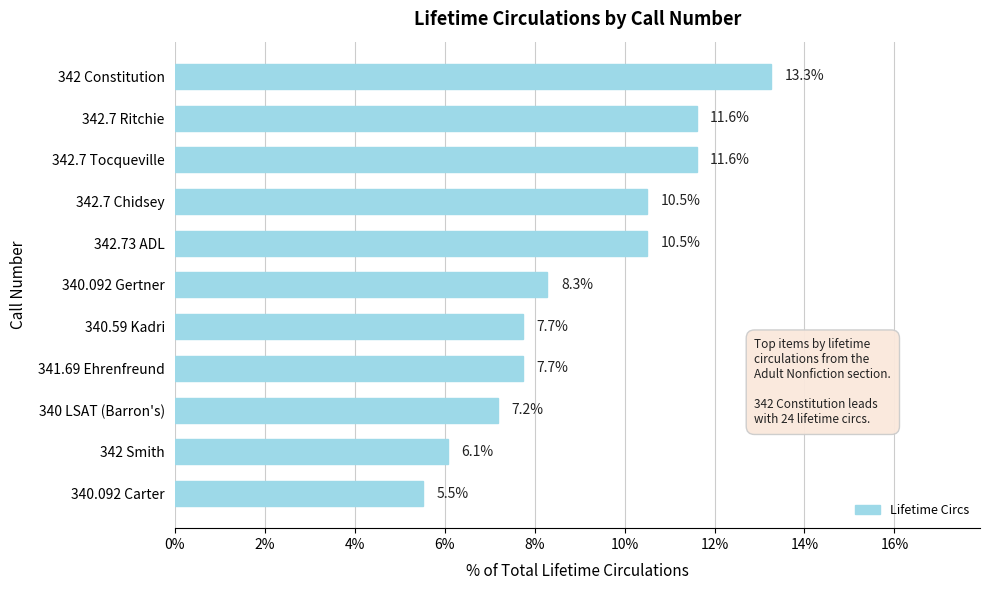

Reading bottom to top, extract all data points from this chart.

340.092 Carter=5.5	342 Smith=6.1	340 LSAT (Barron's)=7.2	341.69 Ehrenfreund=7.7	340.59 Kadri=7.7	340.092 Gertner=8.3	342.73 ADL=10.5	342.7 Chidsey=10.5	342.7 Tocqueville=11.6	342.7 Ritchie=11.6	342 Constitution=13.3